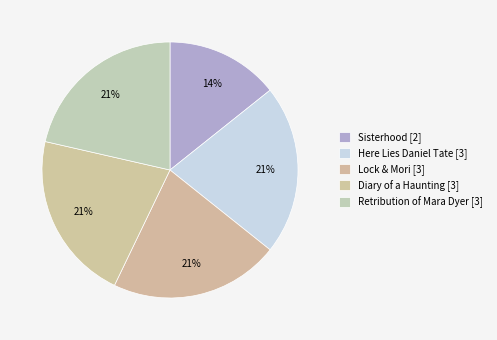

Rank the categories by value from highest to lowest.

Here Lies Daniel Tate, Lock & Mori, Diary of a Haunting, Retribution of Mara Dyer, Sisterhood